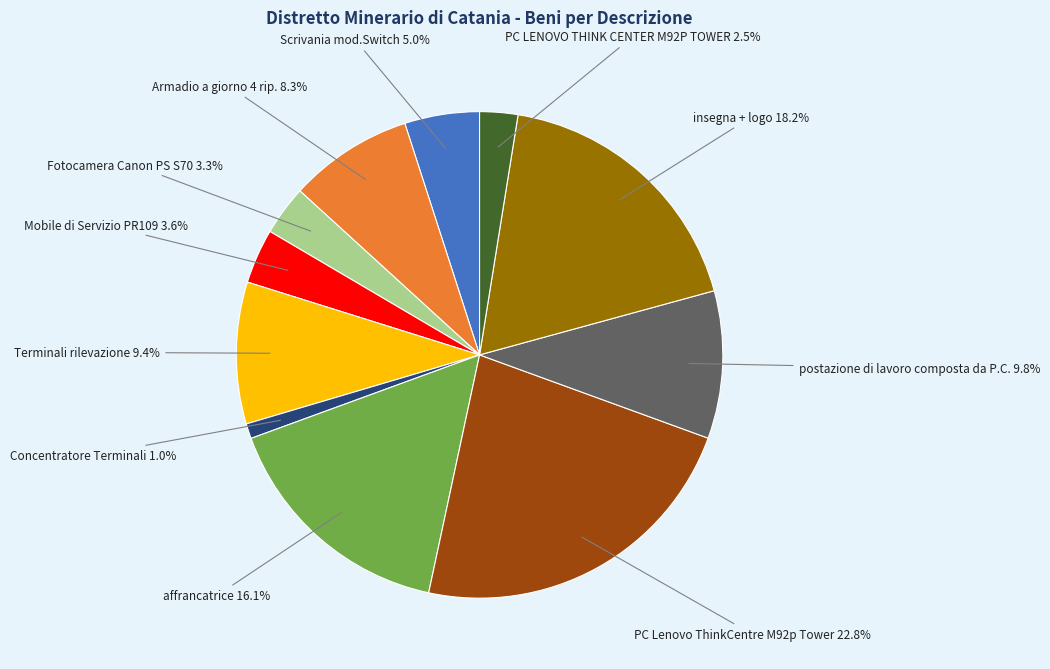

Do Terminali rilevazione and PC Lenovo ThinkCentre M92p Tower together represent more than half of the pie?

No